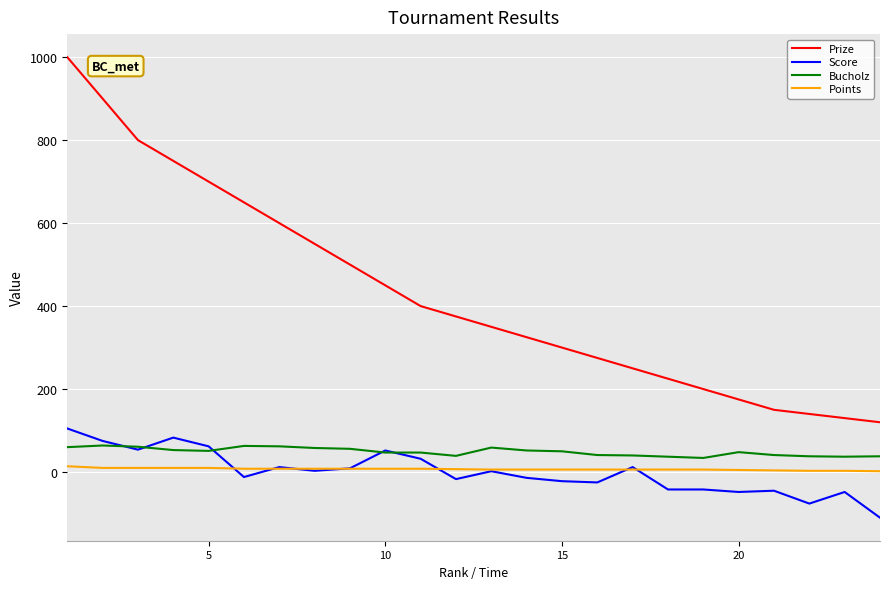

Which series has the largest range (max minus min)?

Prize